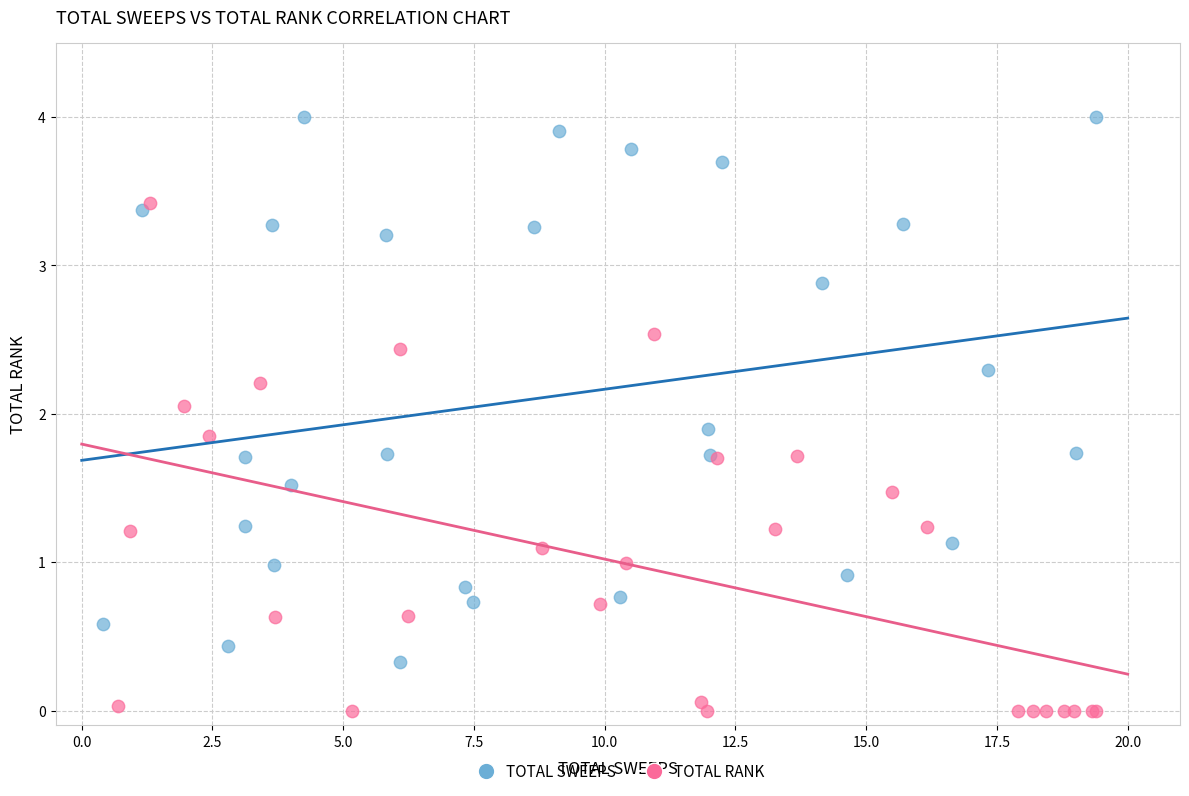

Which series reaches the maximum Y coordinate?

TOTAL SWEEPS